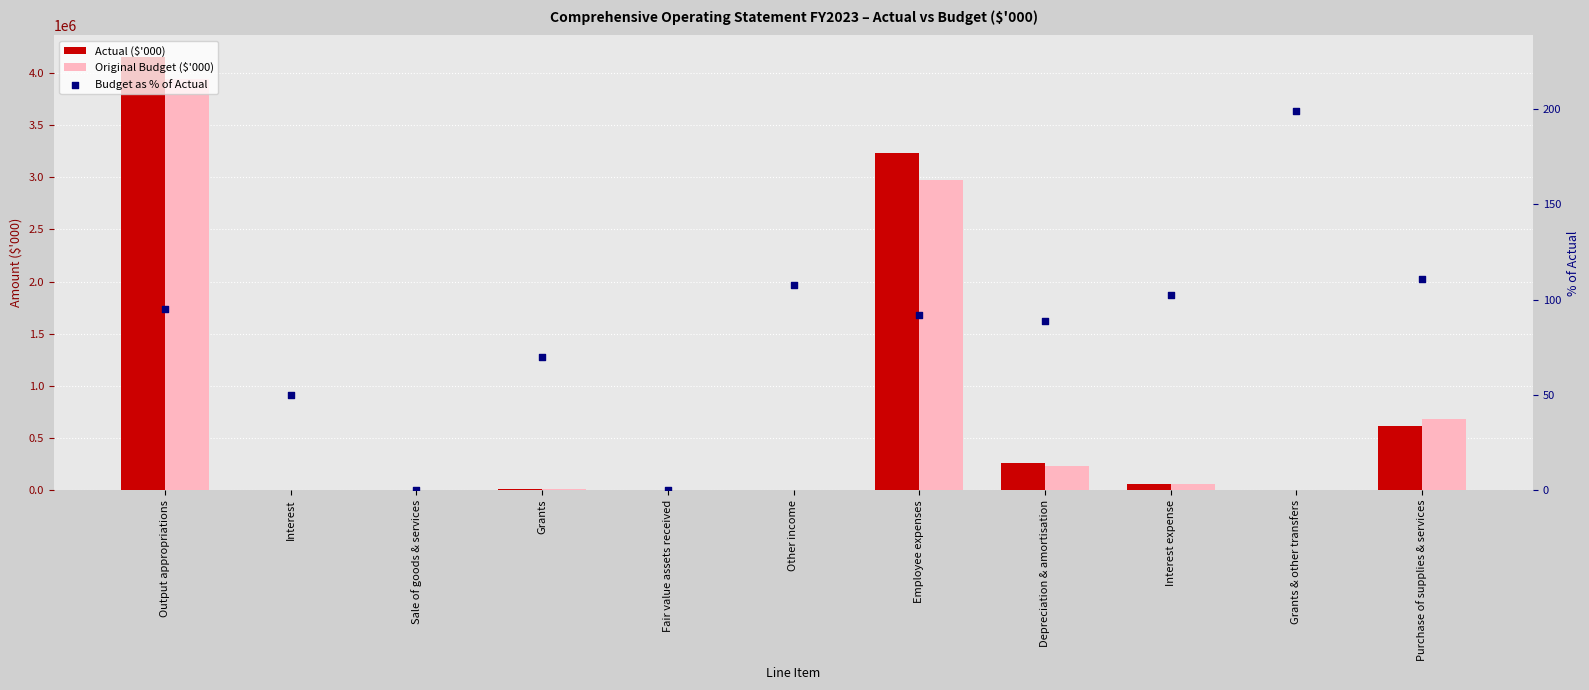

Which series contains the highest Y value?

Actual ($'000)